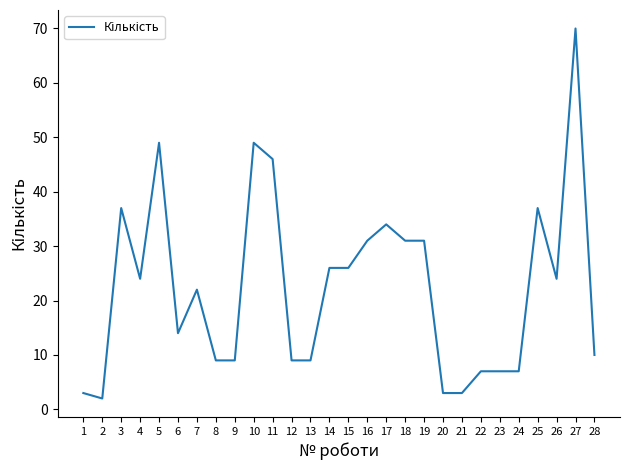

What is the difference between the maximum and minimum values?

68